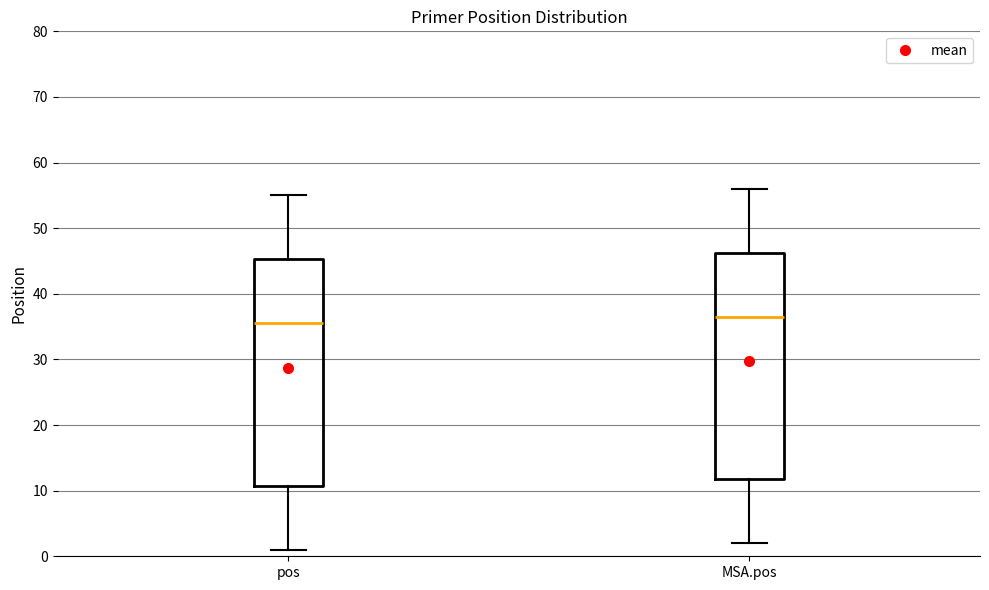

Reading left to right, transcribe this box plot: for each box, give where its median line is, the range the box spans, and where its two whiskers end, as read against the y-axis. The values are not printed on the chart, so give them approximately, as read against the axis.

pos: median 36, box 11 to 45, whiskers 1 to 55
MSA.pos: median 37, box 12 to 46, whiskers 2 to 56